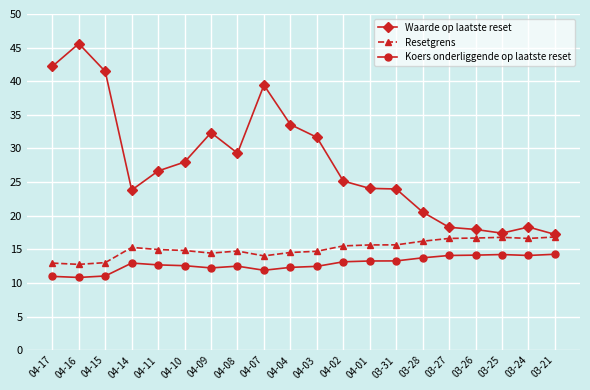

Which series has the largest total across all categories?

Waarde op laatste reset